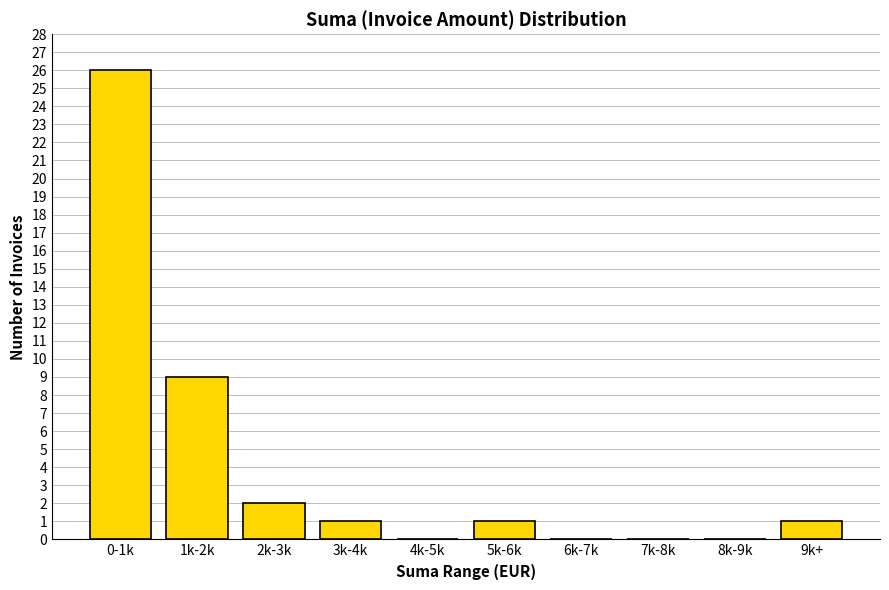

Reading left to right, list all the values displayed in this chart.

0-1k=26	1k-2k=9	2k-3k=2	3k-4k=1	4k-5k=0	5k-6k=1	6k-7k=0	7k-8k=0	8k-9k=0	9k+=1